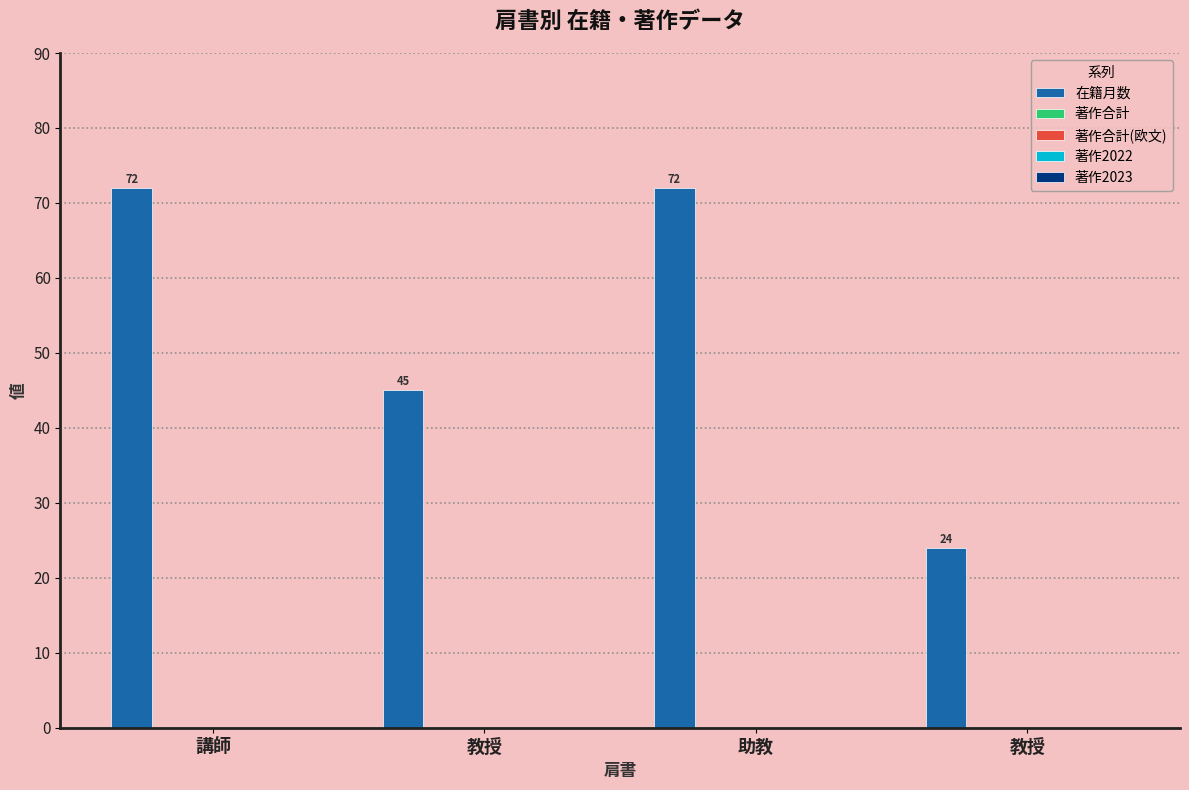

Count the values in the range 45 to 72.

3